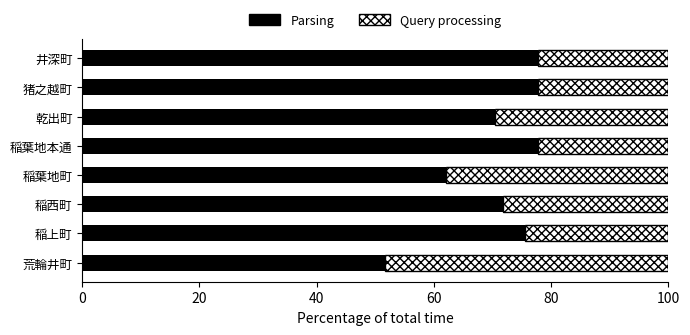

What is the sum of all Parsing values?

564.8